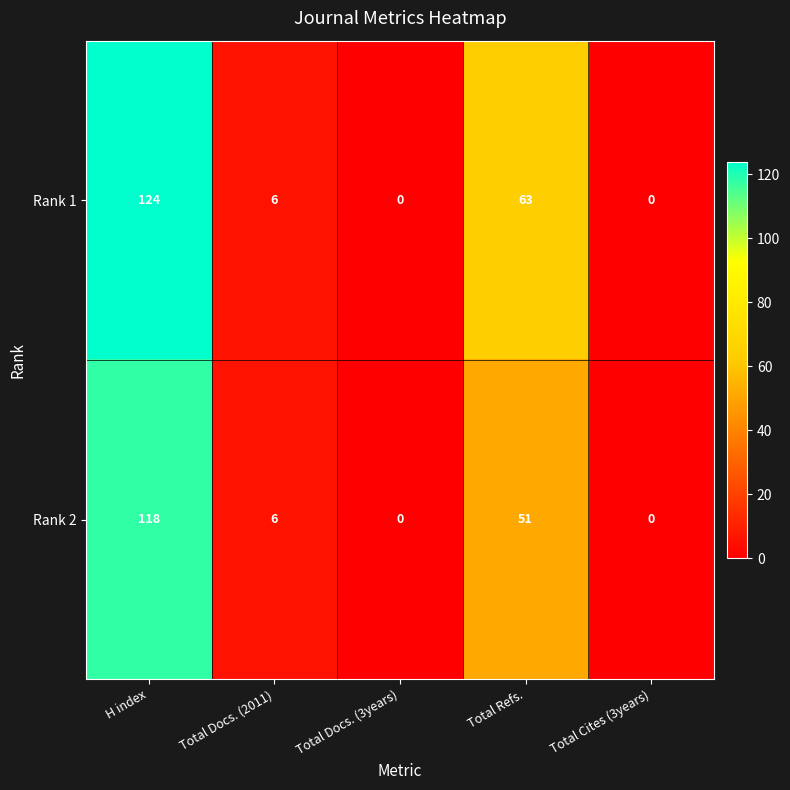

How many categories are shown in the chart?

5